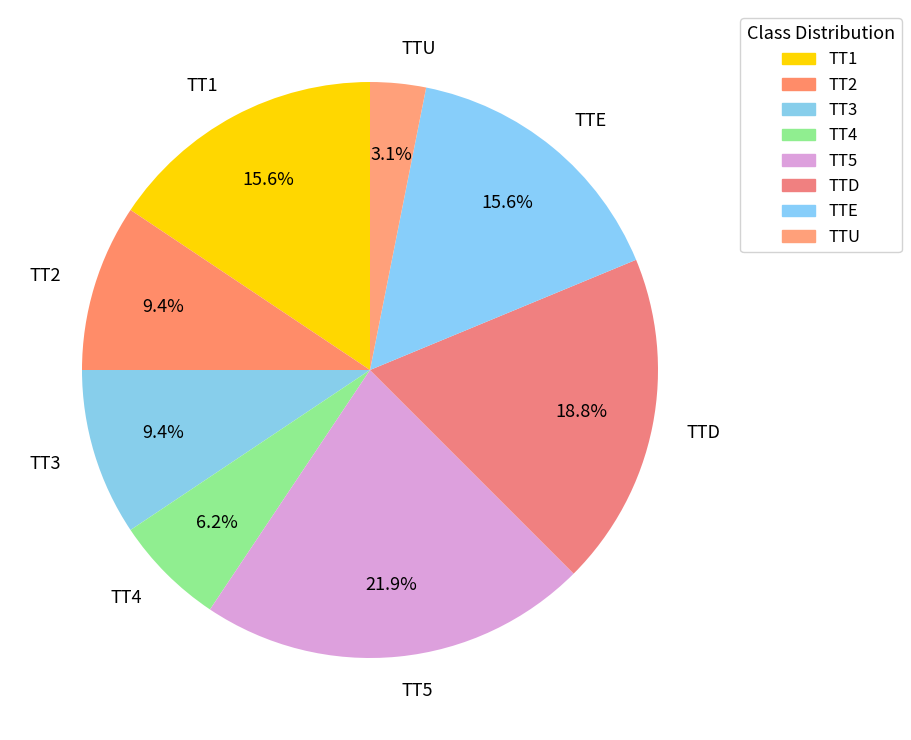

What is the largest slice in the pie chart?

TT5